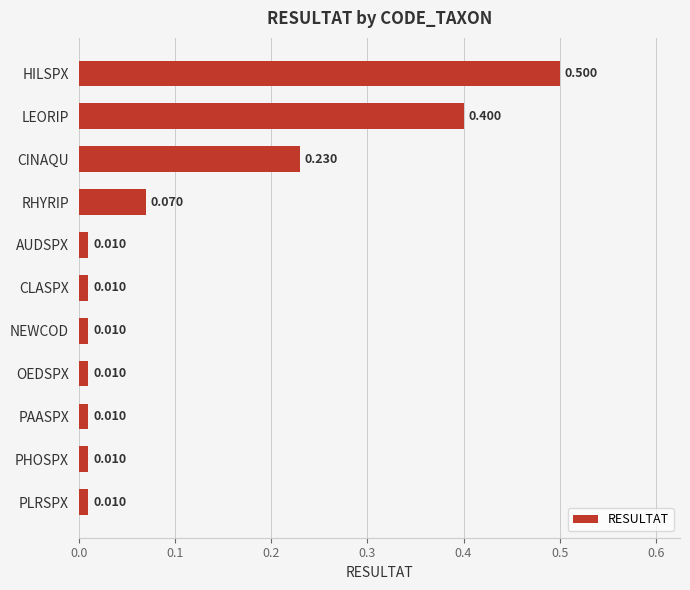

Which has a higher value, LEORIP or NEWCOD?

LEORIP